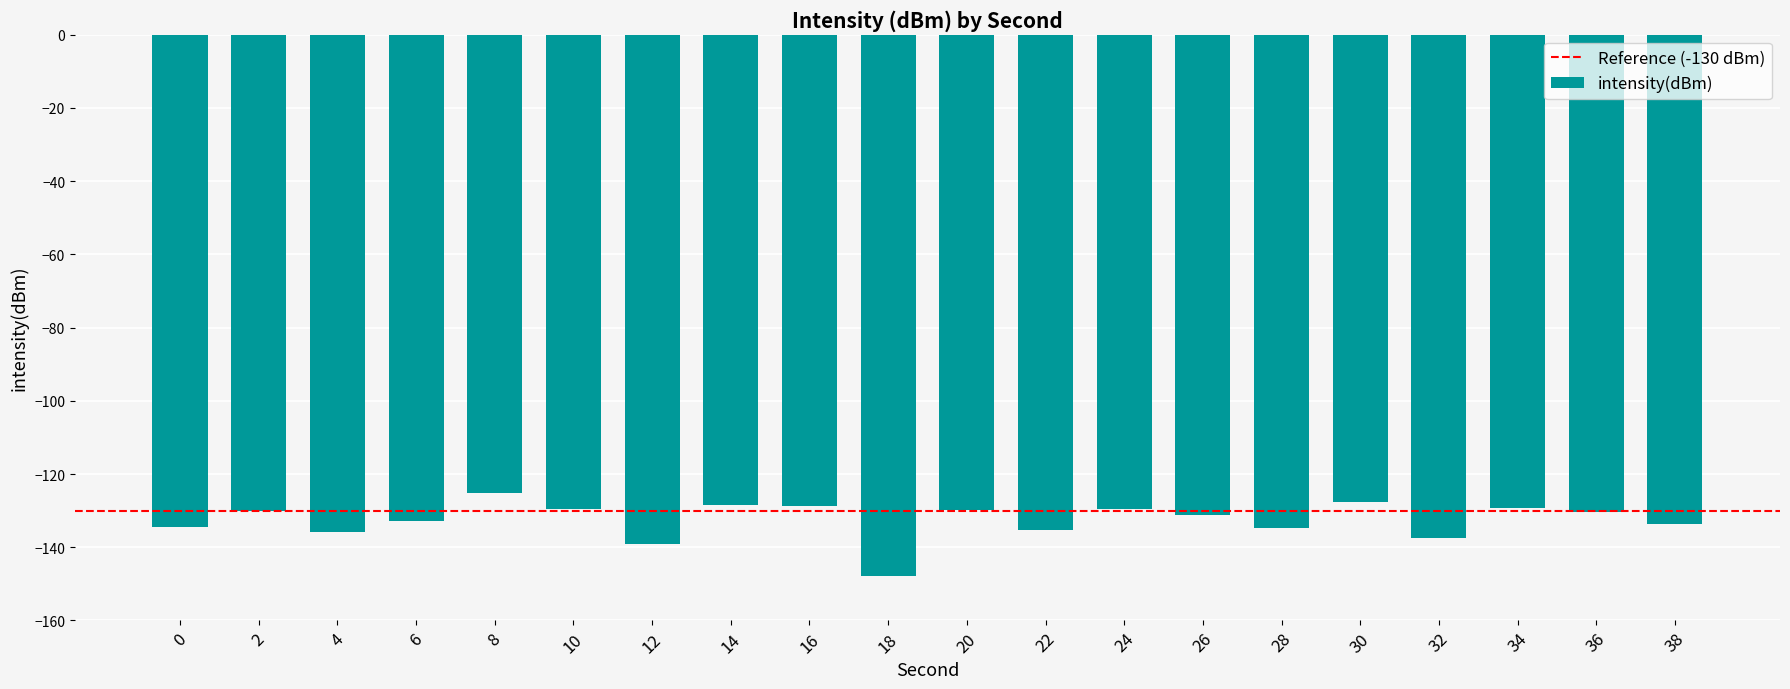

What is the maximum value shown in the chart?

-125.3